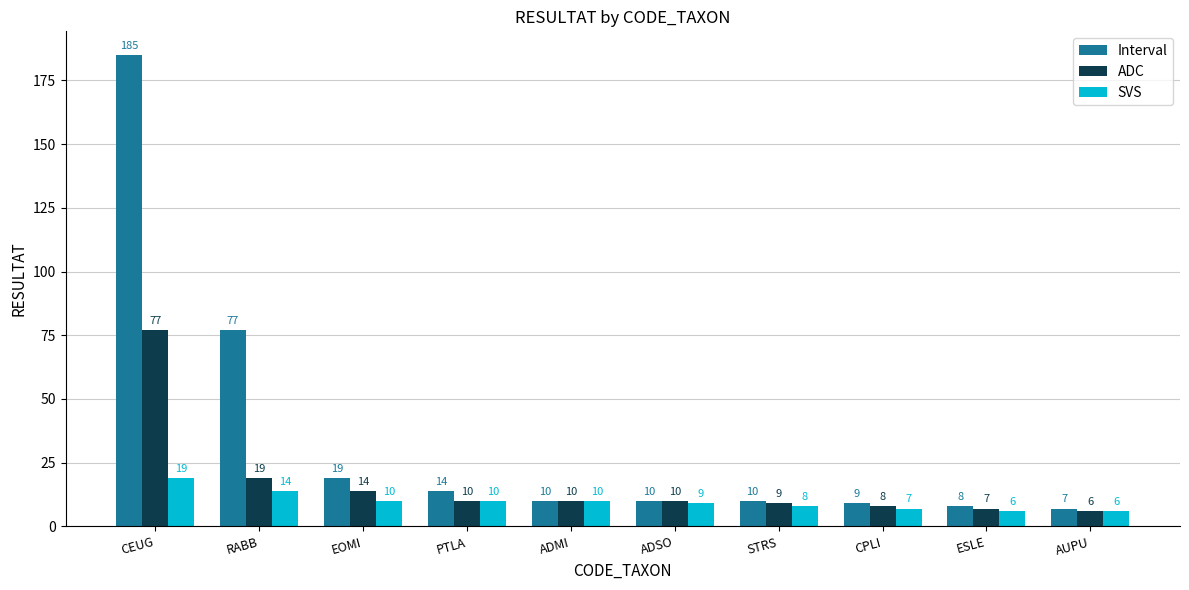

Where does the SVS series first go above 10?

CEUG